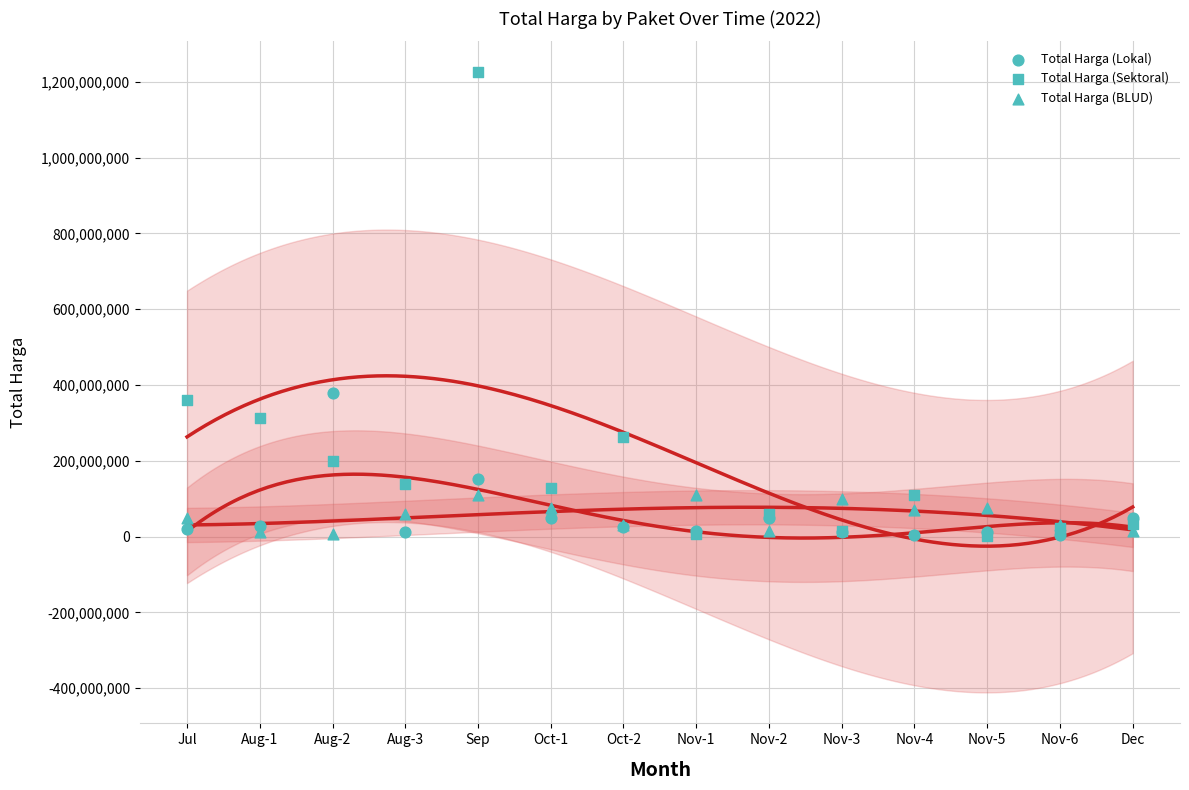

What are all the series names shown in the legend?

Total Harga (Lokal), Total Harga (Sektoral), Total Harga (BLUD)